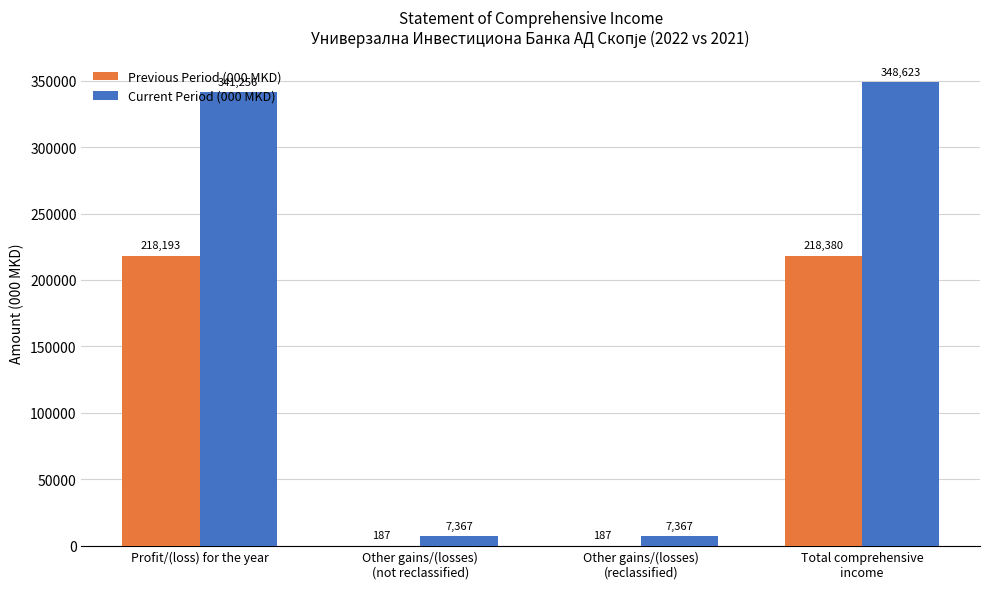

Where is Previous Period (000 MKD) nearest to the value 109283?

Profit/(loss) for the year